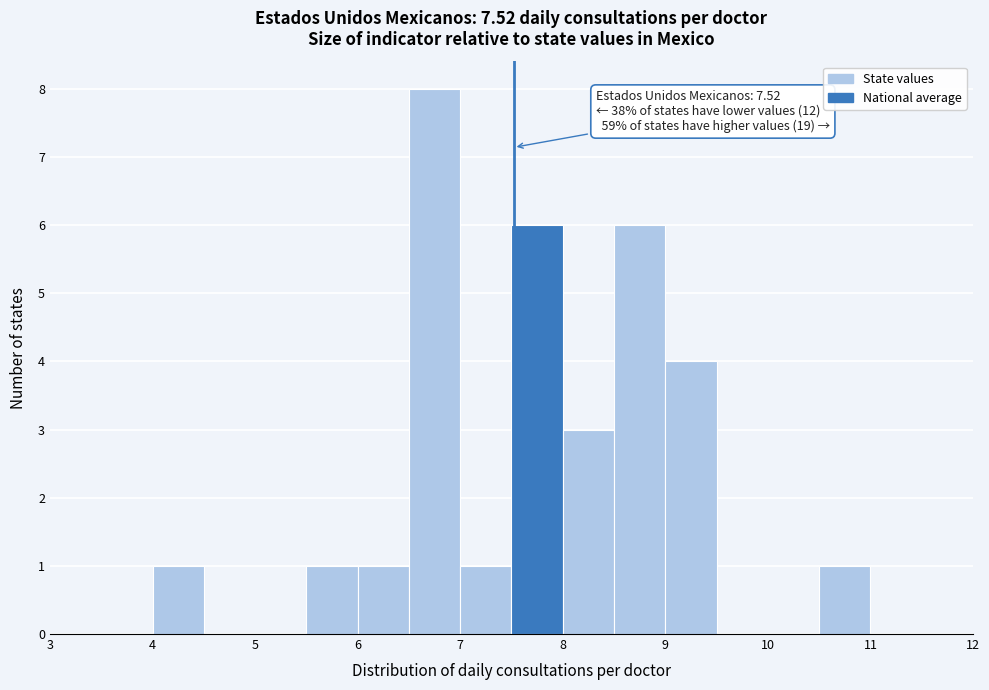

Over which range of the x-axis is the bar tallest?

6.5 to 7.0